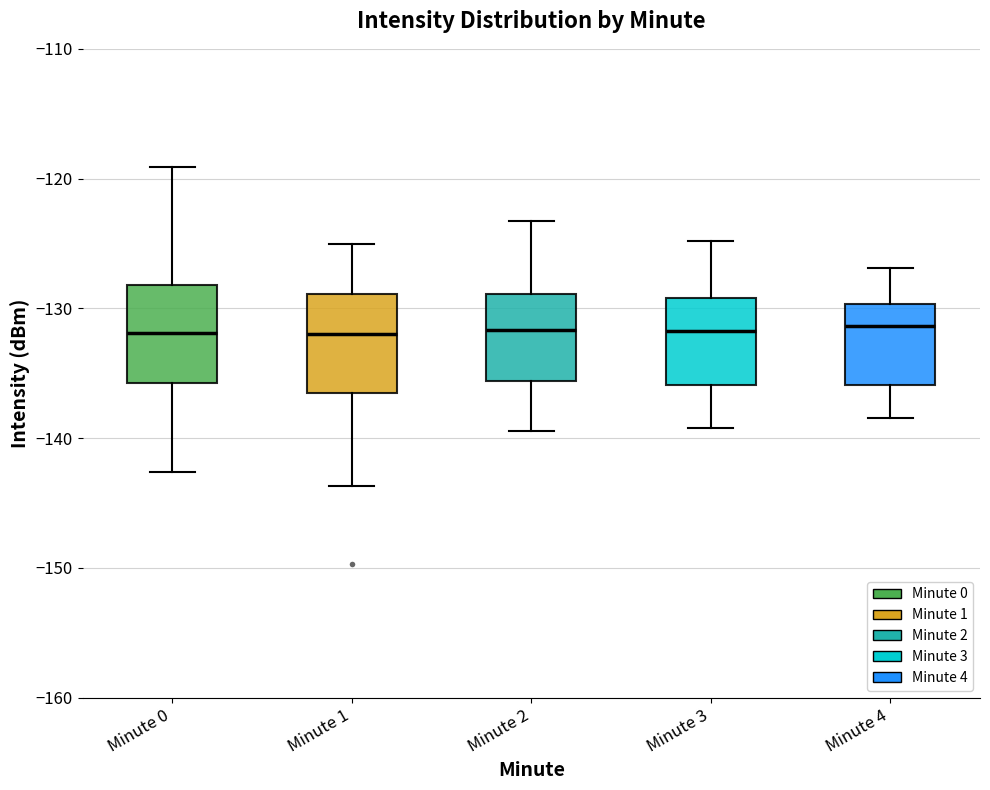

Reading left to right, read every box against the y-axis: the position of its median line, the range the box covers, and the ends of its whiskers. The values are not printed on the chart, so give them approximately, as read against the axis.

Minute 0: median -132, box -136 to -128, whiskers -143 to -119
Minute 1: median -132, box -137 to -129, whiskers -144 to -125
Minute 2: median -132, box -136 to -129, whiskers -139 to -123
Minute 3: median -132, box -136 to -129, whiskers -139 to -125
Minute 4: median -131, box -136 to -130, whiskers -138 to -127